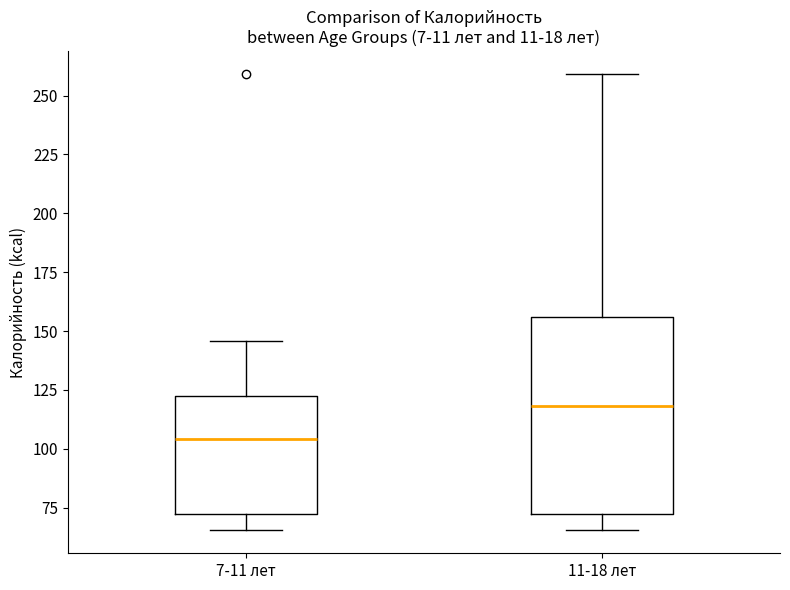

Comparing the boxes themselves (not the whiskers), which one is the tallest?

11-18 лет